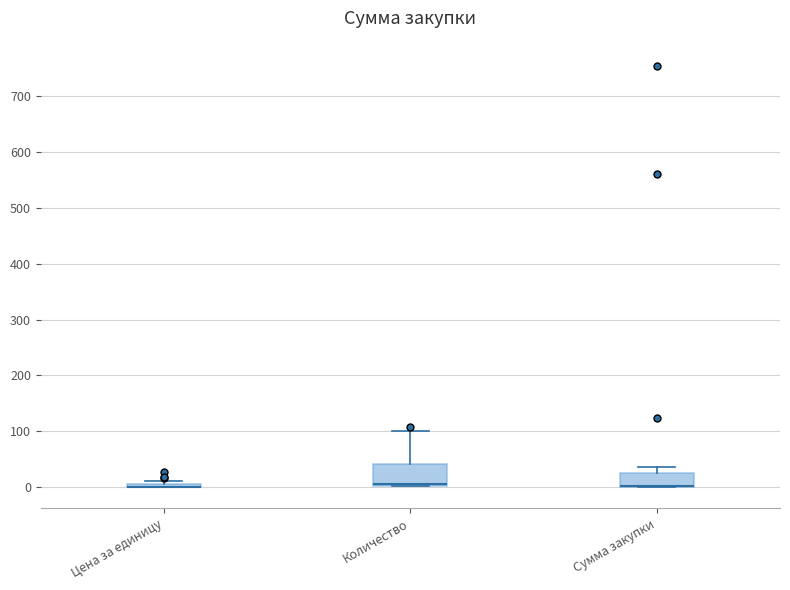

Reading left to right, read every box against the y-axis: the position of its median line, the range the box covers, and the ends of its whiskers. The values are not printed on the chart, so give them approximately, as read against the axis.

Цена за единицу: box collapsed to a line at 0, whiskers 0 to 10
Количество: median 10, box 0 to 40, whiskers 0 to 100
Сумма закупки: median 0 (drawn on the box's lower edge), box 0 to 30, whiskers 0 to 40